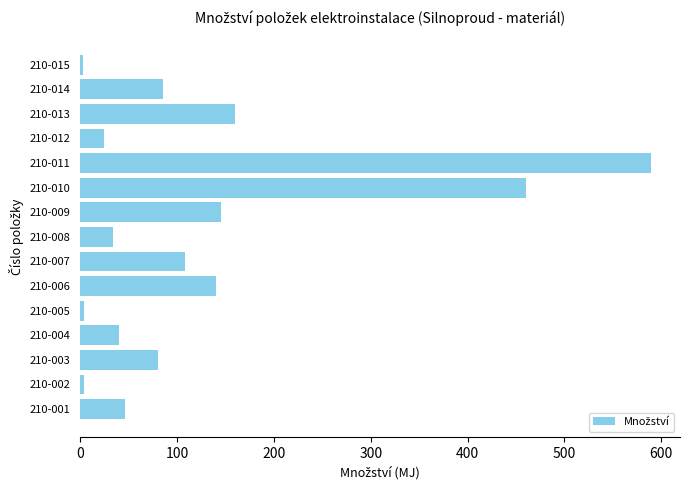

What is the change in value from 210-007 to 210-010?

+352